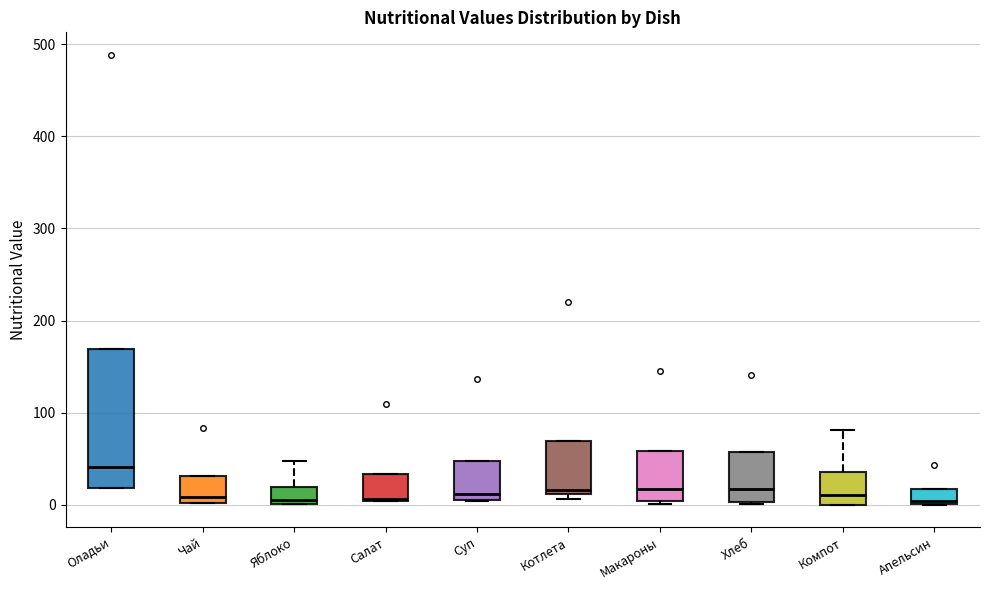

Which box is the tallest, from its lower edge to its upper edge?

Оладьи